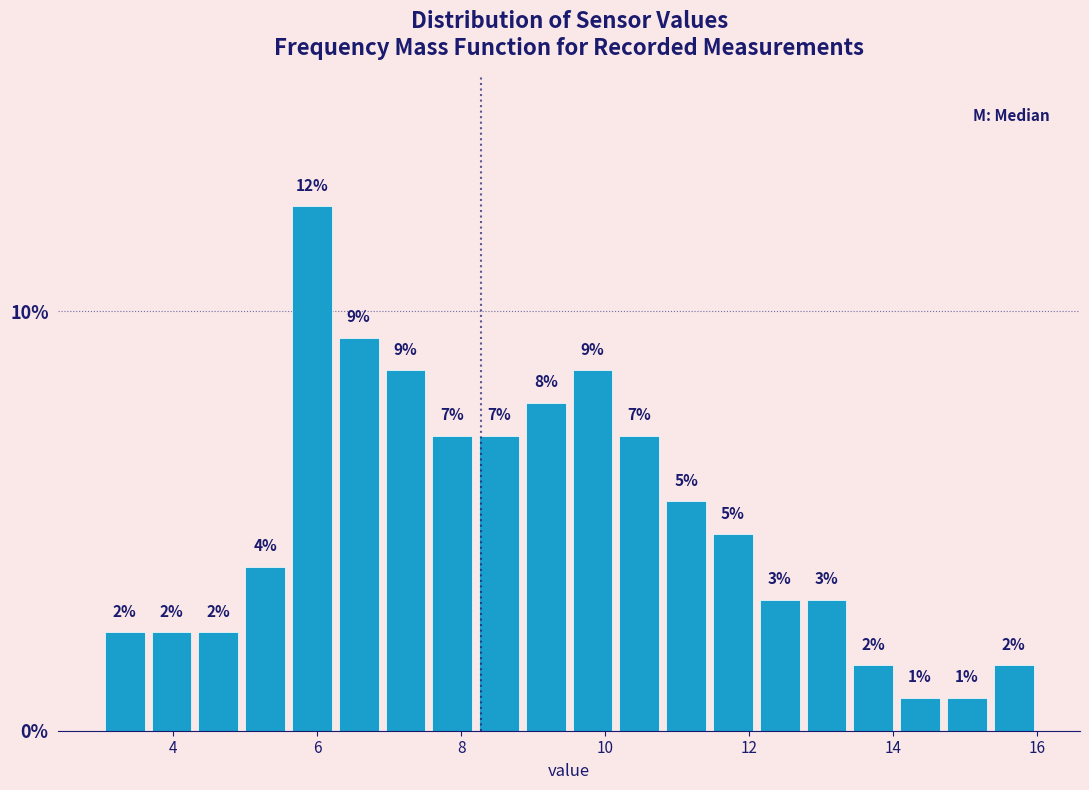

Read against the x-axis, roughly where is the centre of the tallest bar?

6.0